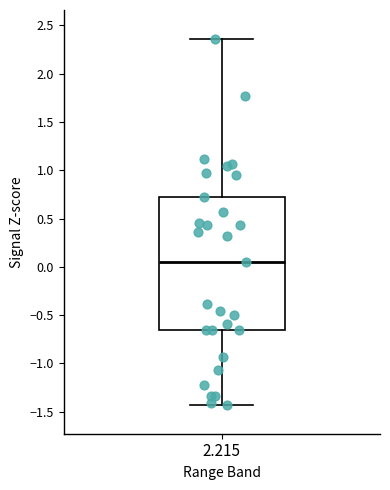

Transcribe this box plot: give where the median line is, the range the box spans, and where the two whiskers end, as read against the y-axis. The values are not printed on the chart, so give them approximately, as read against the axis.

median 0.05, box -0.65 to 0.75, whiskers -1.45 to 2.35